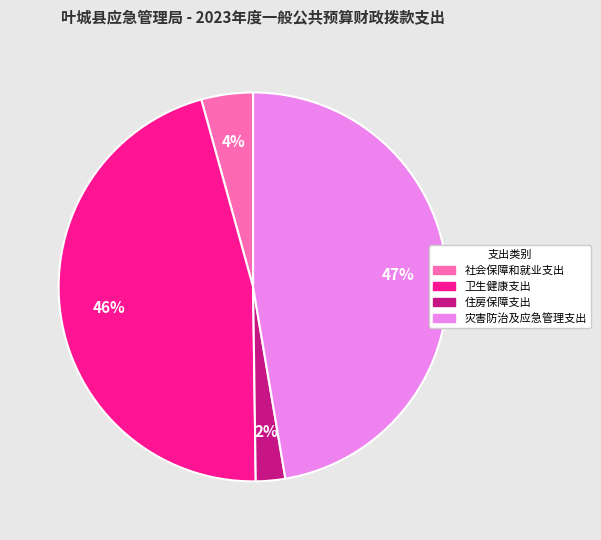

Is the sum of 住房保障支出 and 卫生健康支出 greater than half?

No